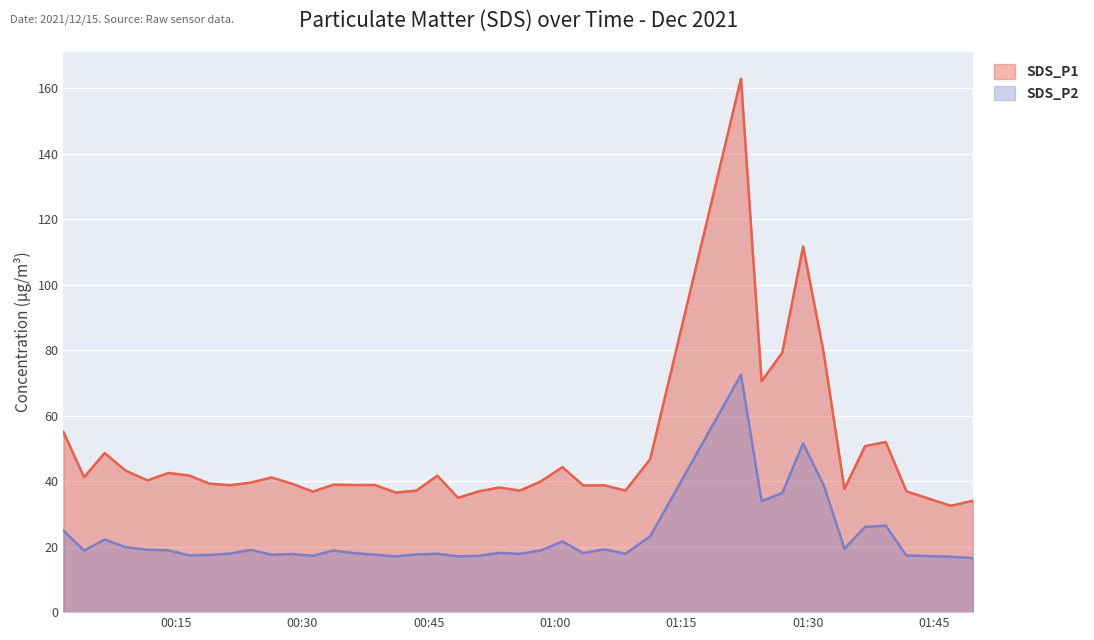

How many lines are shown in the chart?

2